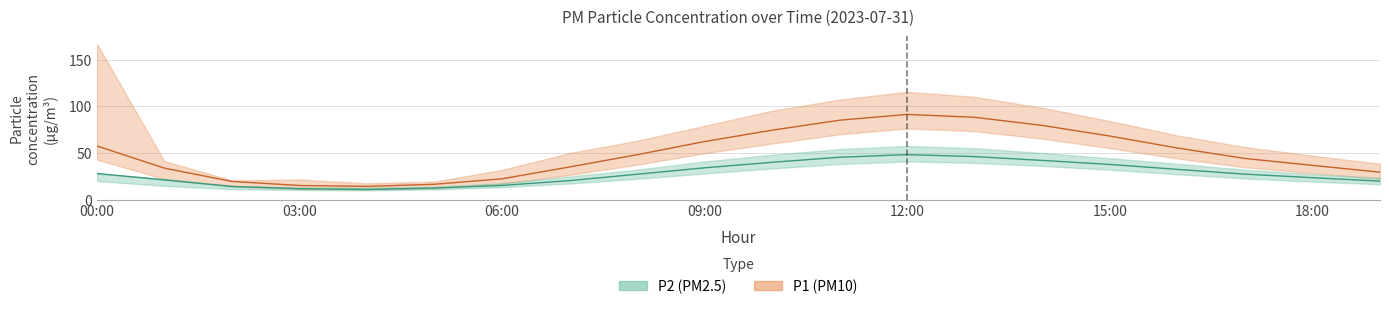

At which category is the sum across all series the highest?

12:00